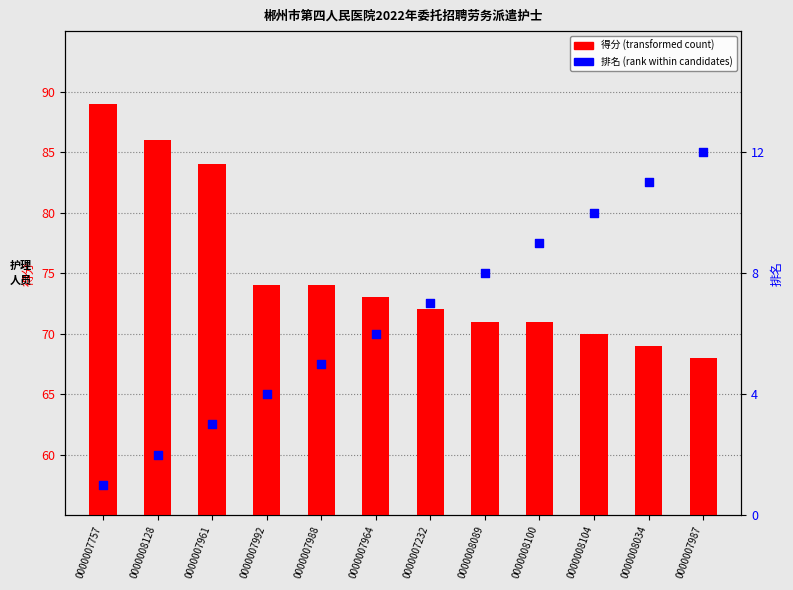

Which series reaches the maximum Y coordinate?

得分